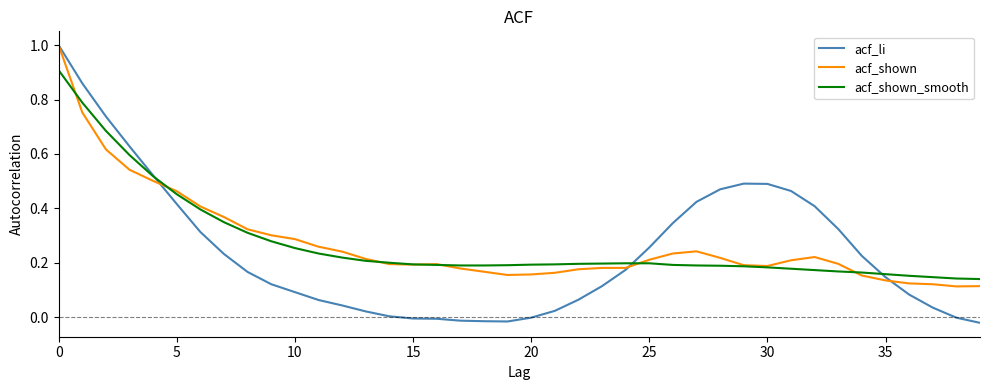

Does the chart display data point markers on the line(s)?

No